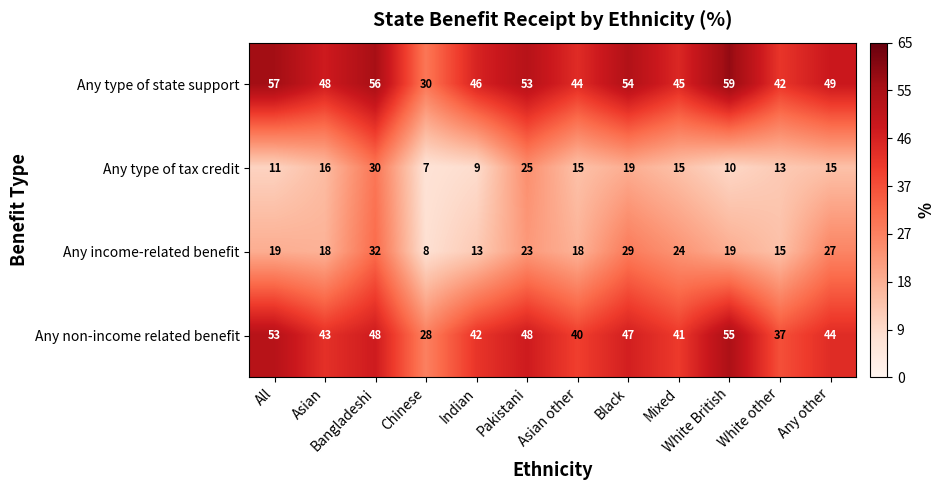

List the series in order of their peak value, lowest first.

Any type of tax credit, Any income-related benefit, Any non-income related benefit, Any type of state support